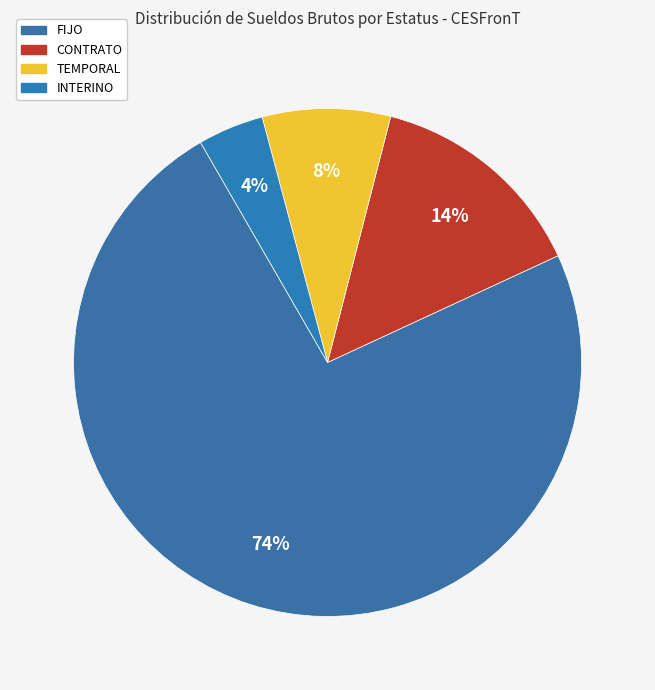

Count the number of slices in the pie.

4